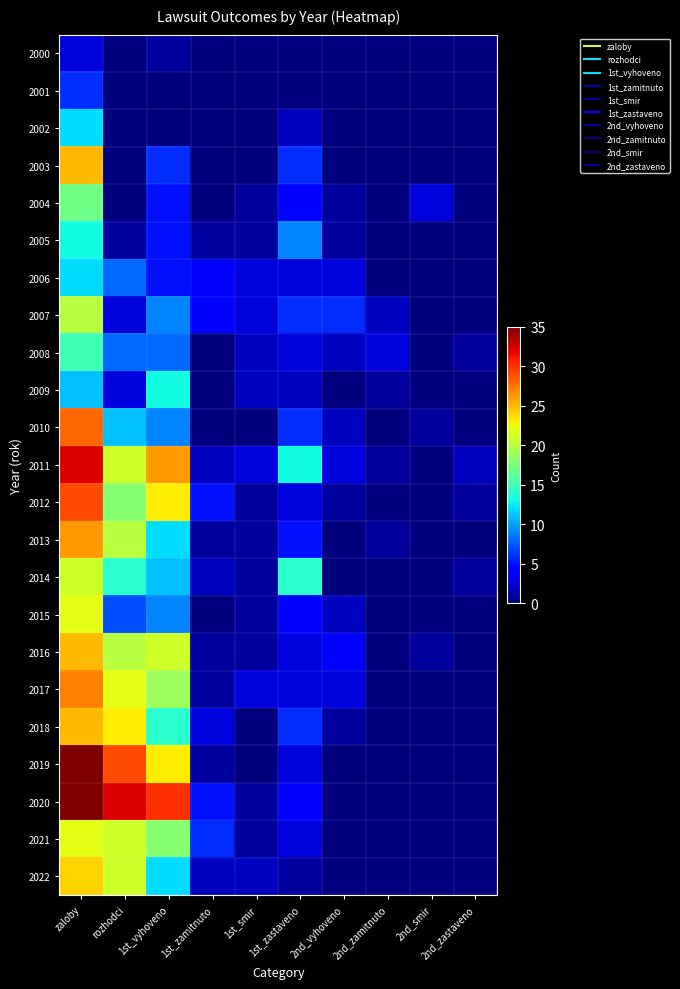

What is the total value across all series at rozhodci?

282